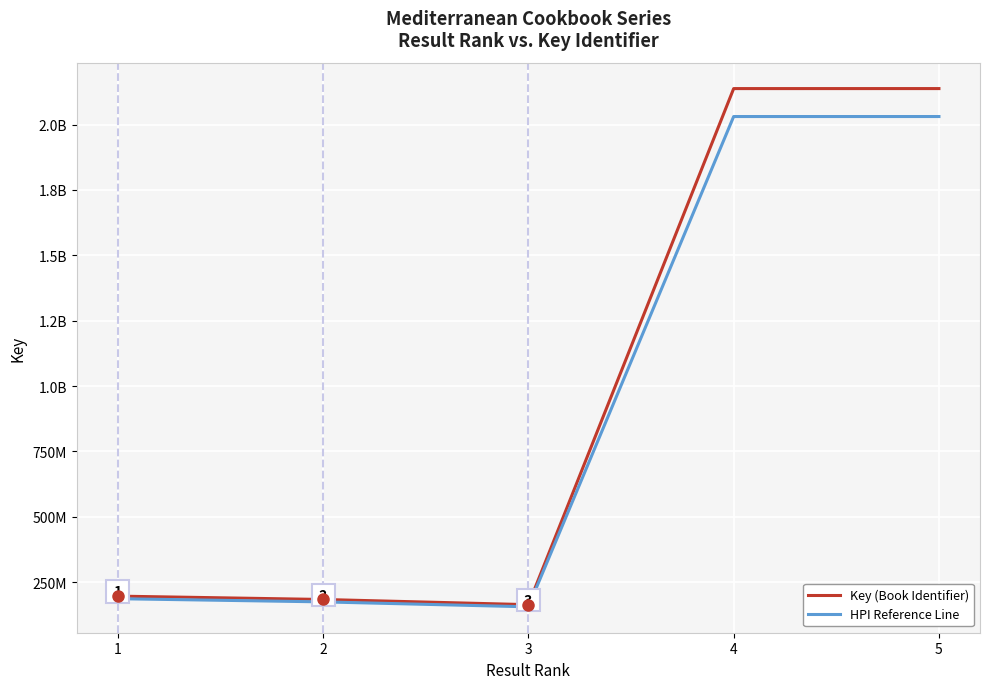

The HPI Reference Line series shows 65937019.4 at 2. True or false?

False